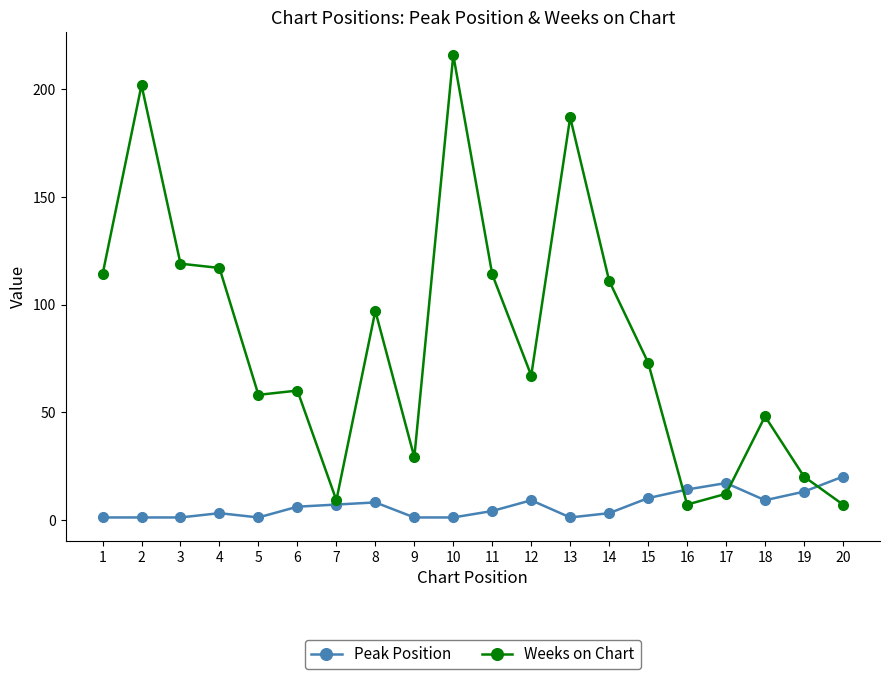

How many lines are shown in the chart?

2